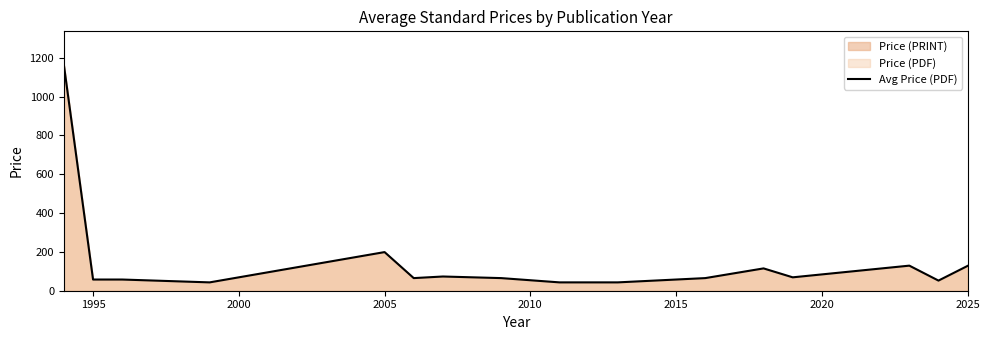

What is the minimum value shown in the chart?

43.0